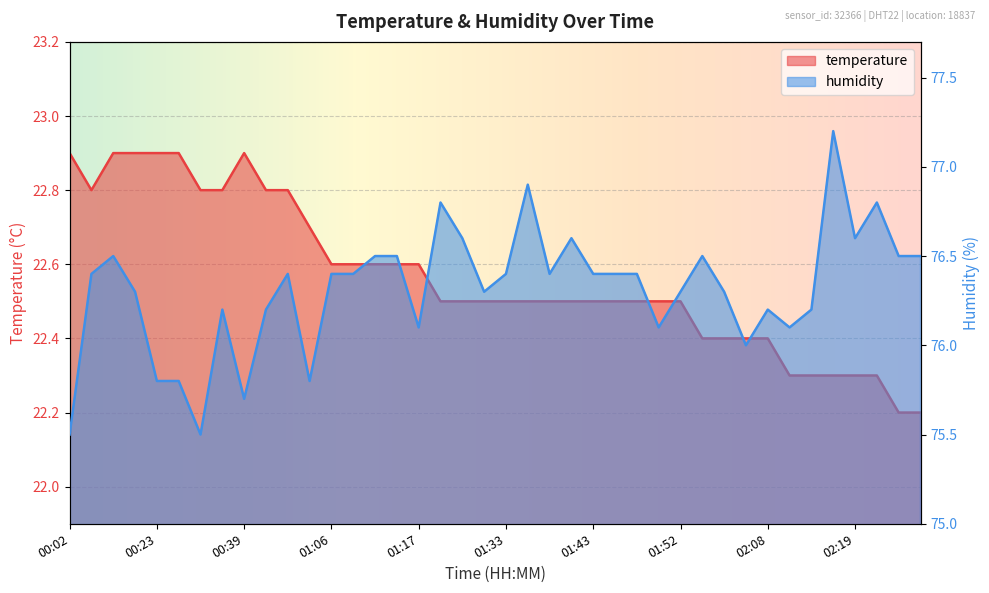

At which category does temperature reach its first local valley?

00:04